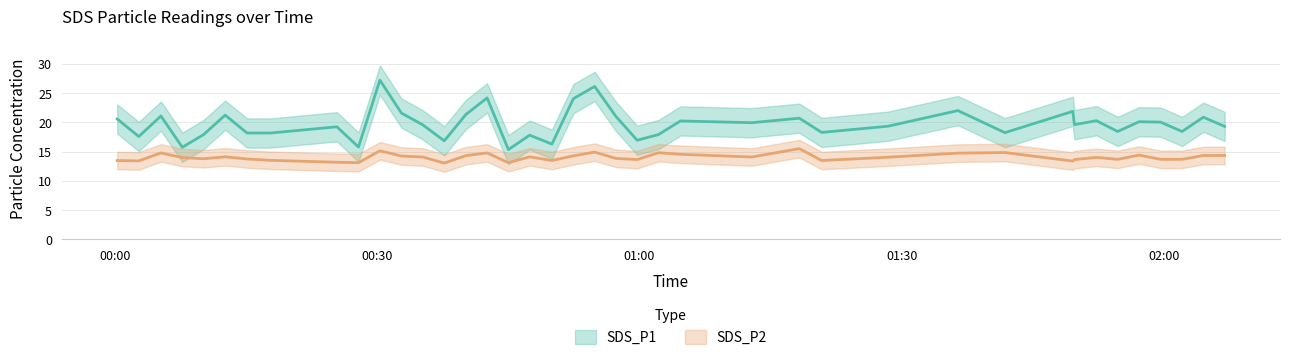

Count the number of categories in the chart.

40